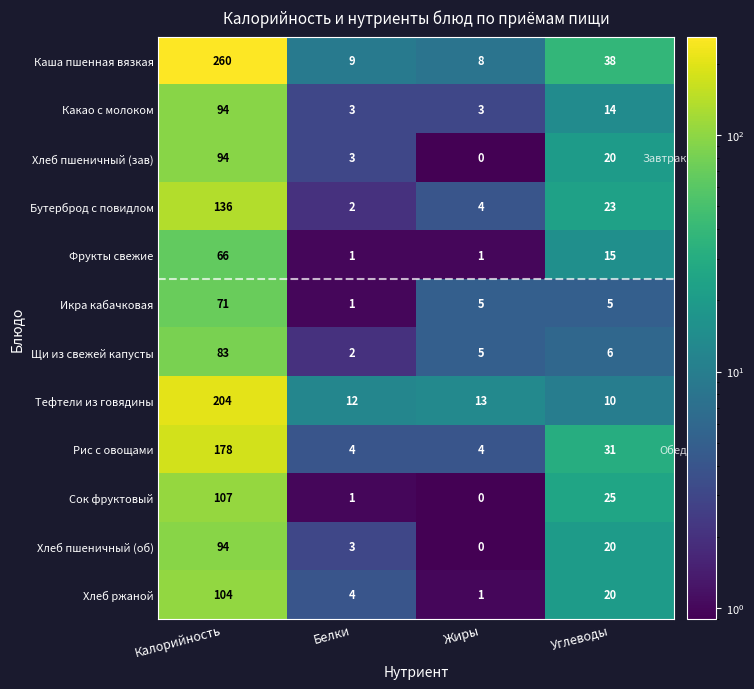

Rank the categories by Тефтели из говядины value from highest to lowest.

Калорийность, Жиры, Белки, Углеводы